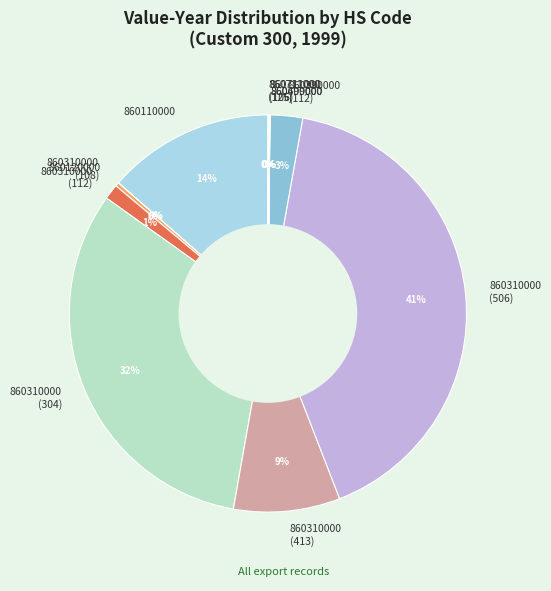

Combined, do 860310000 (304) and 860310000 (108) account for over 50%?

No